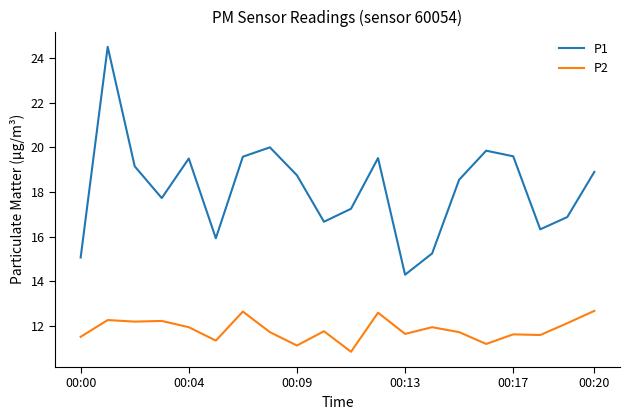

Which series has the largest range (max minus min)?

P1